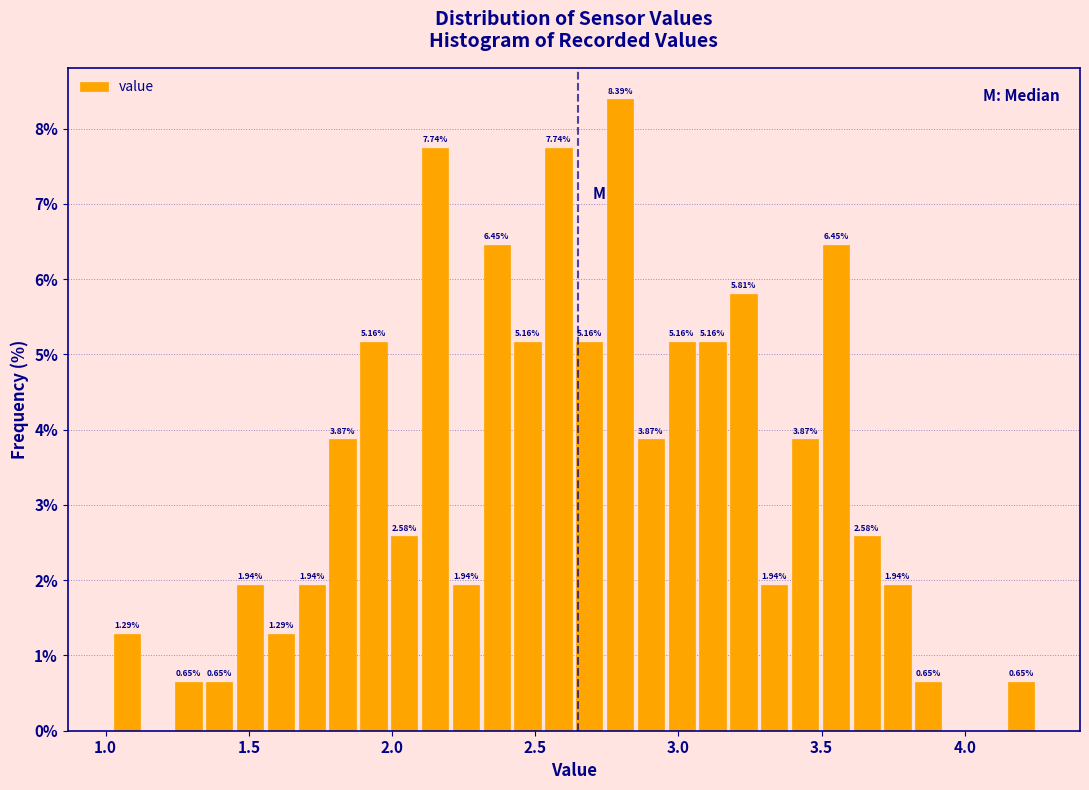

Read against the x-axis, roughly where is the centre of the tallest bar?

2.80